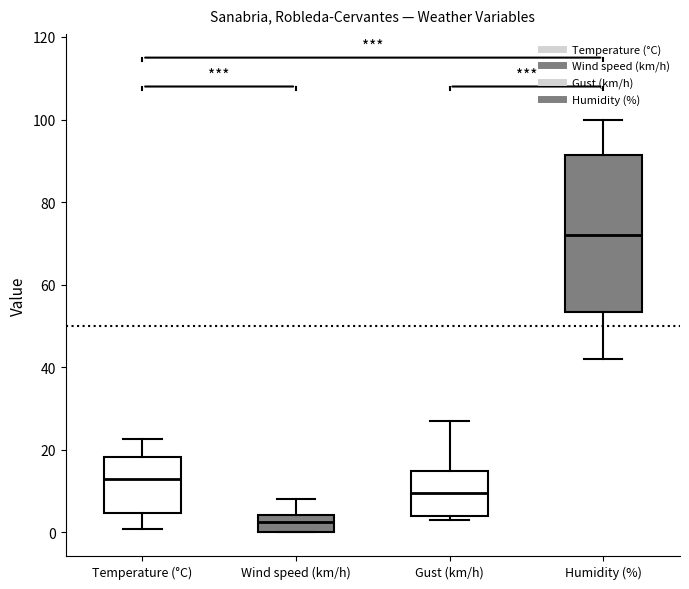

Which box has the highest median line?

Humidity (%)